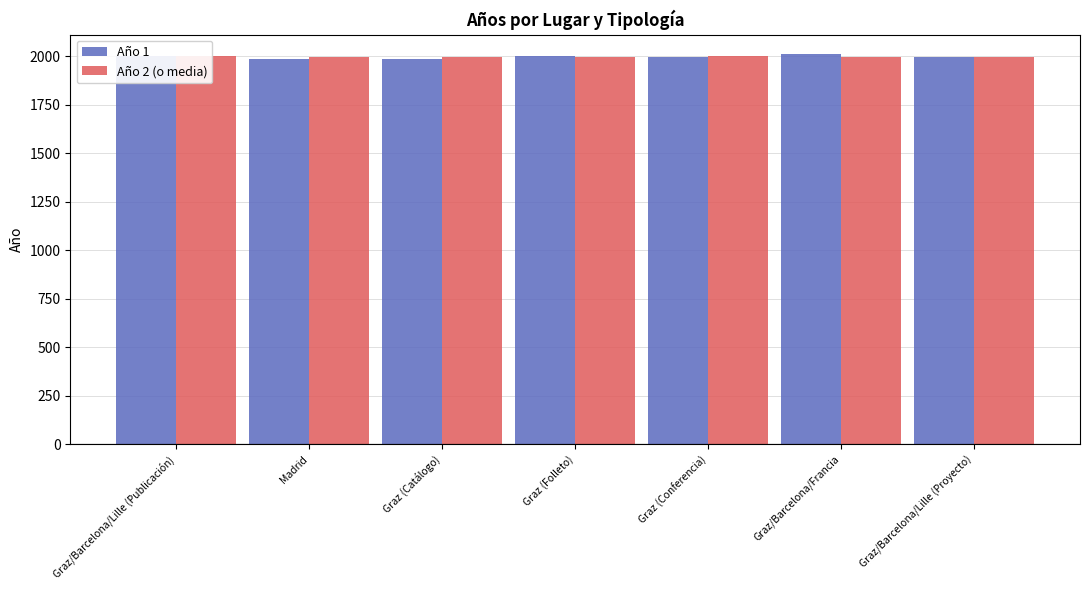

Is the value of Año 2 (o media) at Graz/Barcelona/Lille (Publicación) greater than the value of Año 1 at Madrid?

Yes